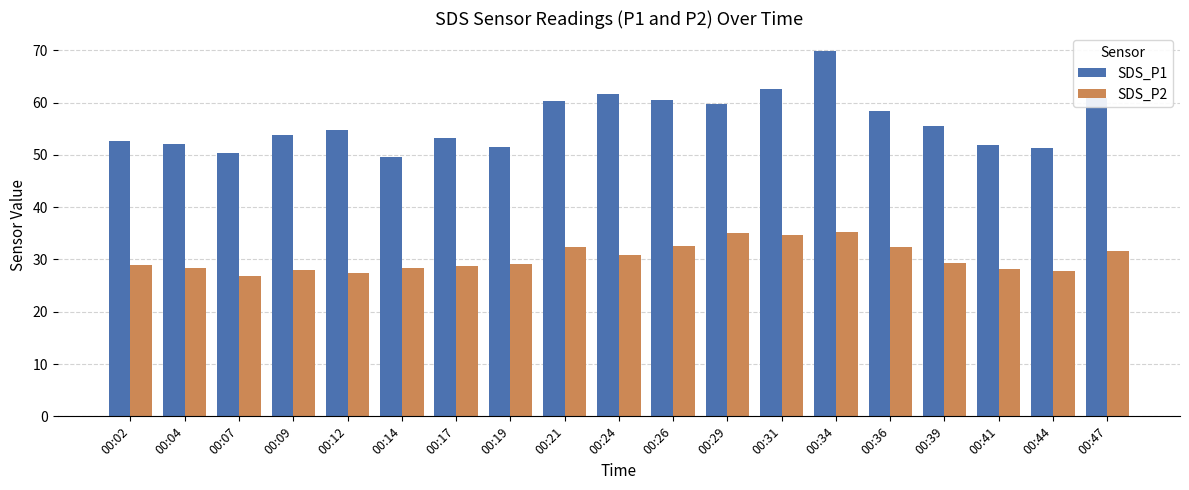

What is the highest value of the SDS_P1 series?

69.8